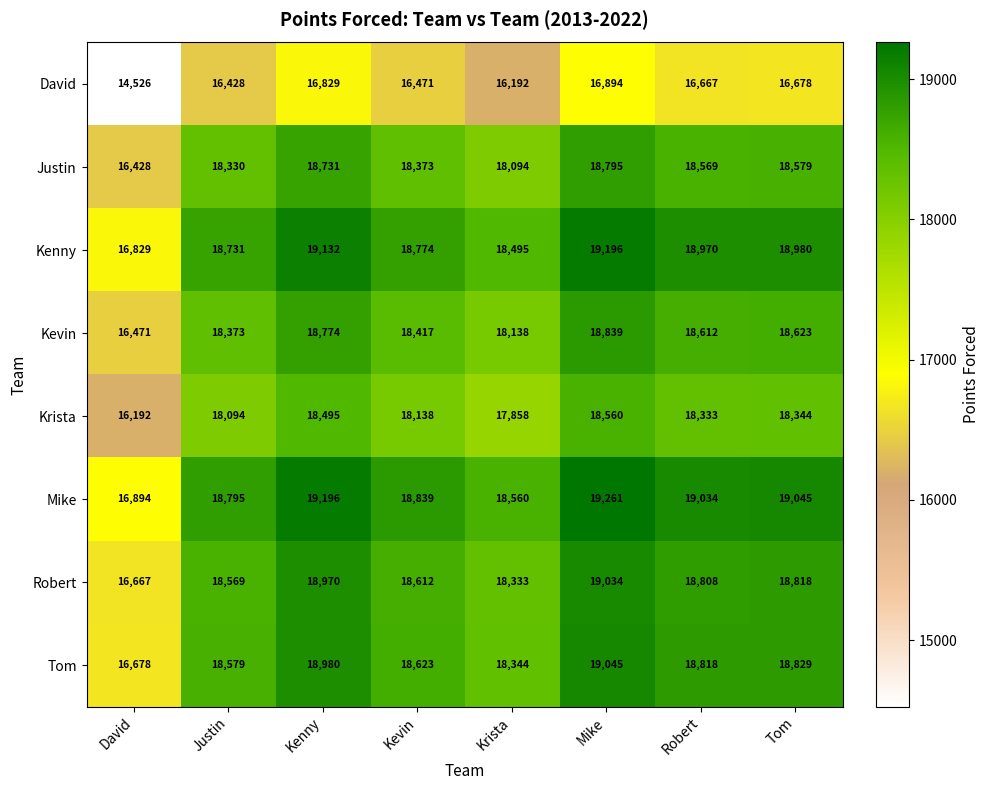

Read the Justin value at Justin, to the nearest 100.

18300